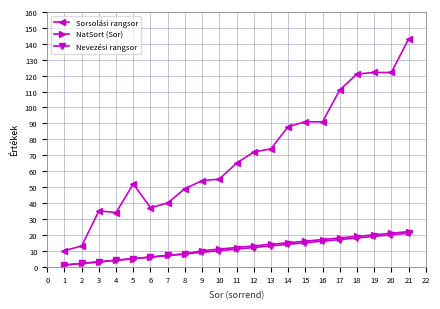

What are all the series names shown in the legend?

Sorsolási rangsor, NatSort (Sor), Nevezési rangsor